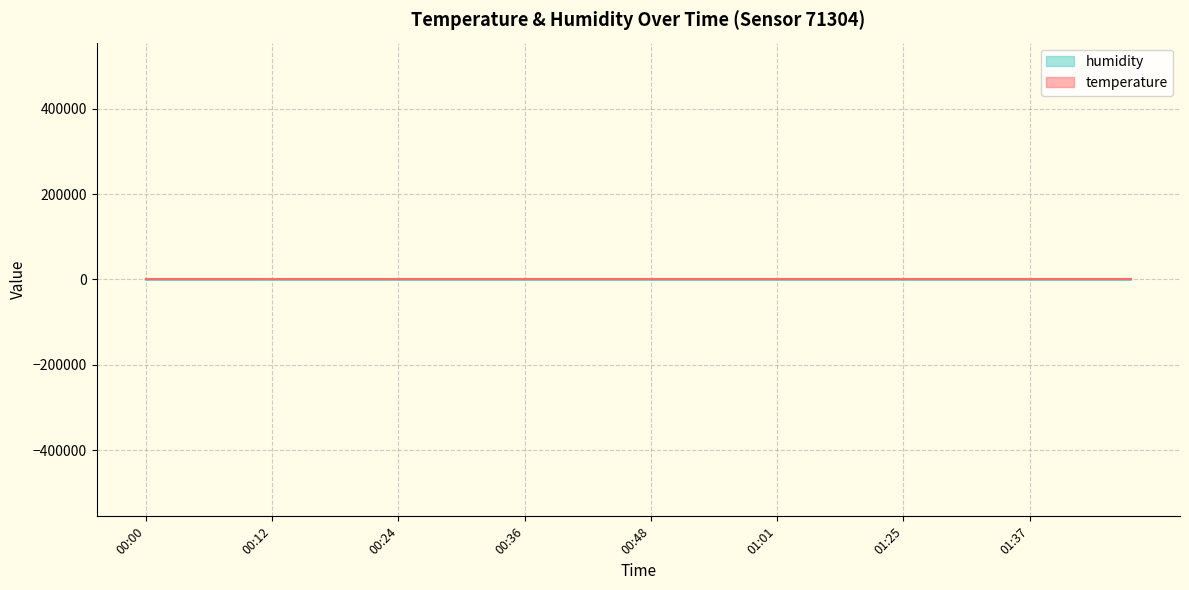

Reading left to right, list all the values displayed in this chart.

temperature: 19.7	19.7	19.7	19.6	19.6	19.6	19.5	19.6	19.5	19.6	19.6	19.6	19.6	19.6	19.7	19.6	19.7	19.6	19.6	19.6	19.6	19.6	19.6	19.6	19.6	19.6	19.6	19.6	19.5	19.4	19.4	19.3	19.4	19.4	19.3	19.3	19.3	19.3	19.2	19.2
humidity: 72.4	72.4	72.6	72.4	72.9	72.7	72.7	72.4	72.6	72.5	72.1	72.1	71.9	71.9	71.8	71.9	71.9	71.9	72.0	71.9	72.0	72.2	72.2	72.2	72.0	72.3	72.1	72.2	72.4	72.8	73.0	73.3	73.2	73.2	73.2	73.3	73.1	73.0	73.3	73.1